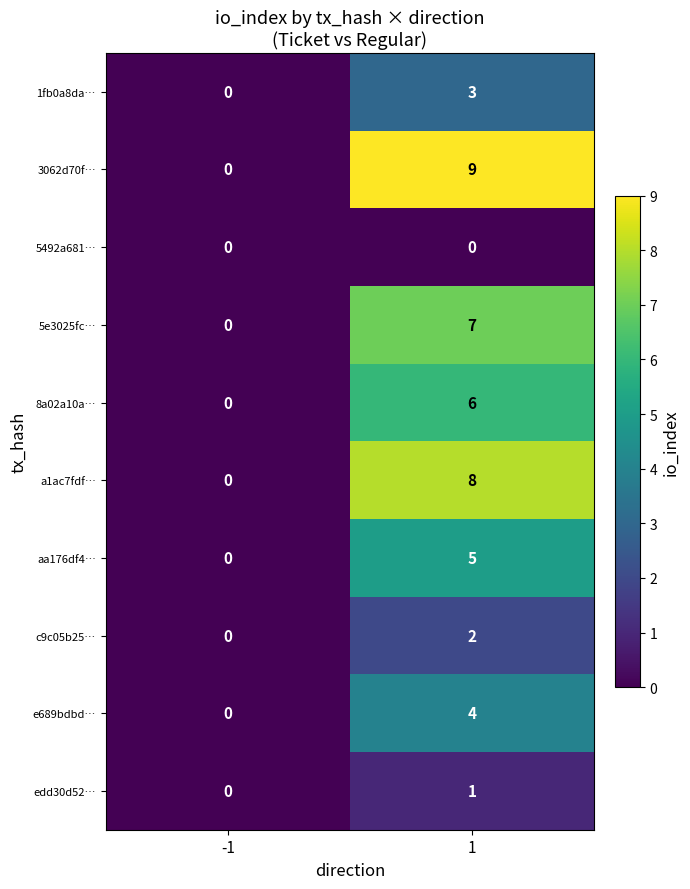

What is the approximate value of 3062d70f… at 1?

9